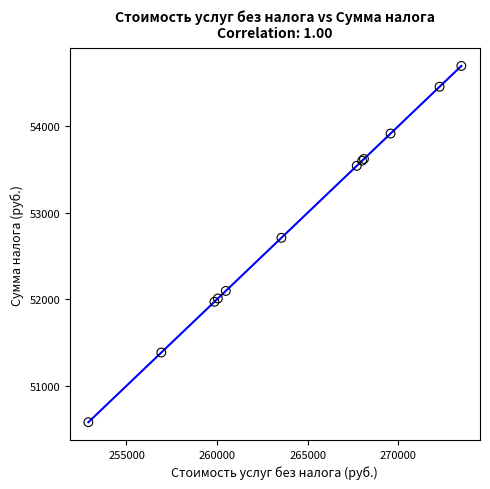

What Y value in the scatter plot is closest to 52637?

52709.8